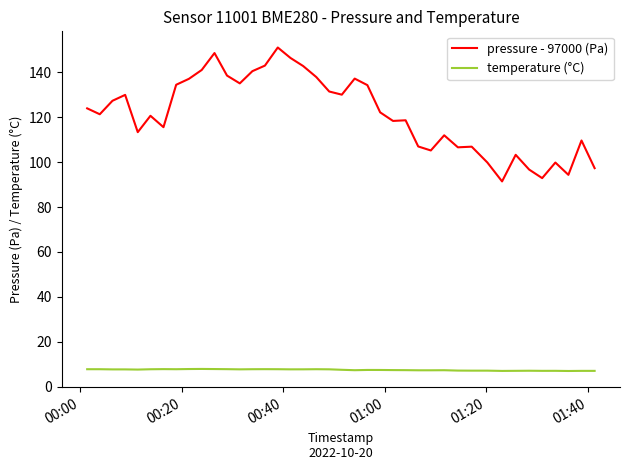

Rank the series by their average value, from lowest to highest.

temperature (°C), pressure - 97000 (Pa)